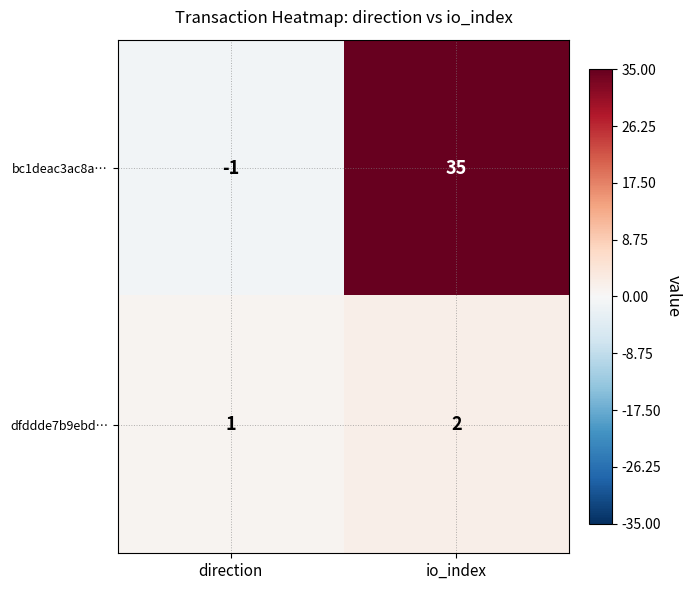

What is the spread (max minus min) of values at io_index?

33